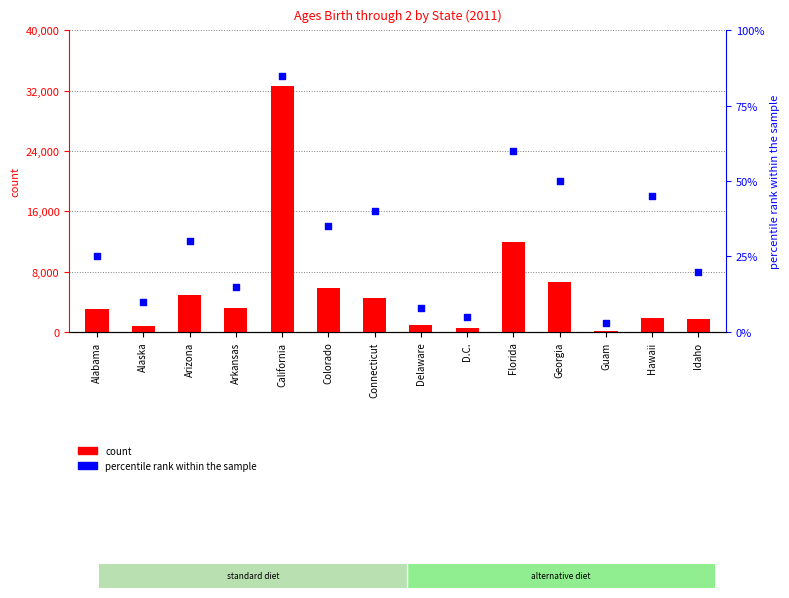

Which series has the widest spread of Y values?

count